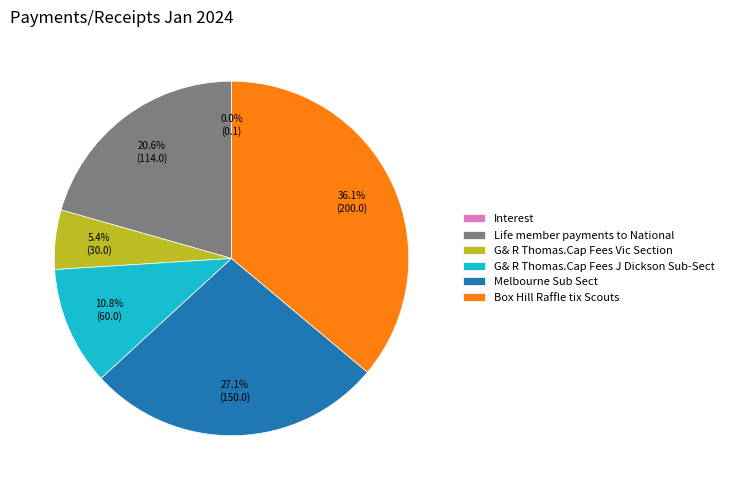

What percentage do G& R Thomas.Cap Fees J Dickson Sub-Sect and G& R Thomas.Cap Fees Vic Section together represent?

16.2%